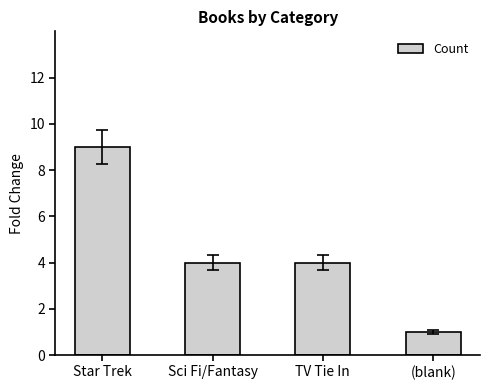

True or false: the data shows 0 at (blank).

False